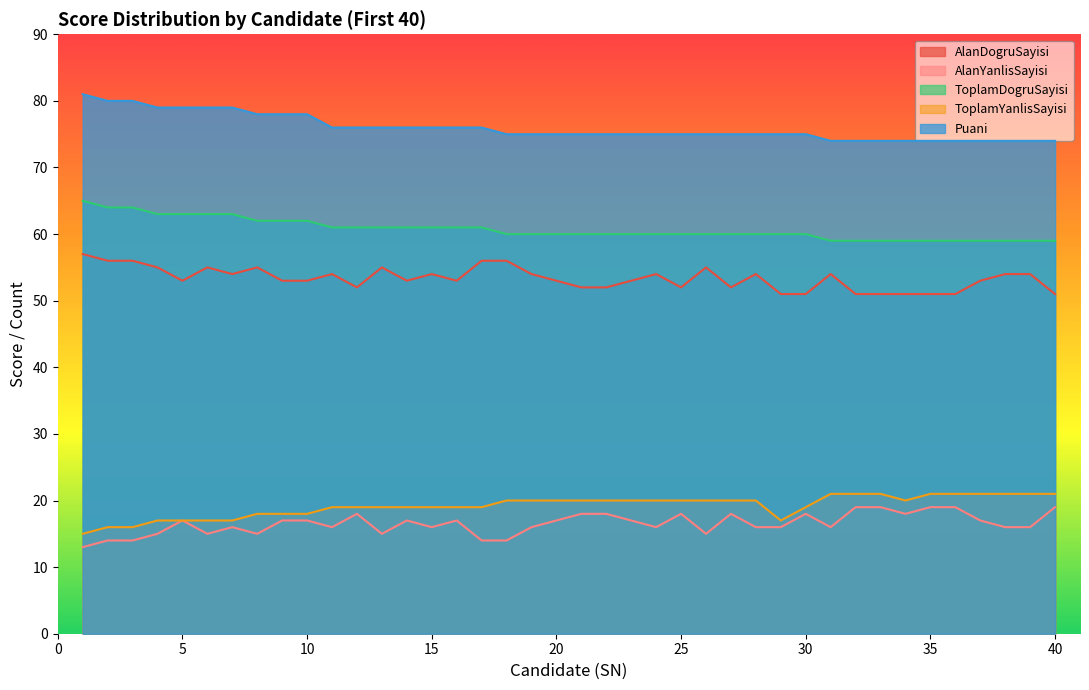

How many lines are shown in the chart?

5